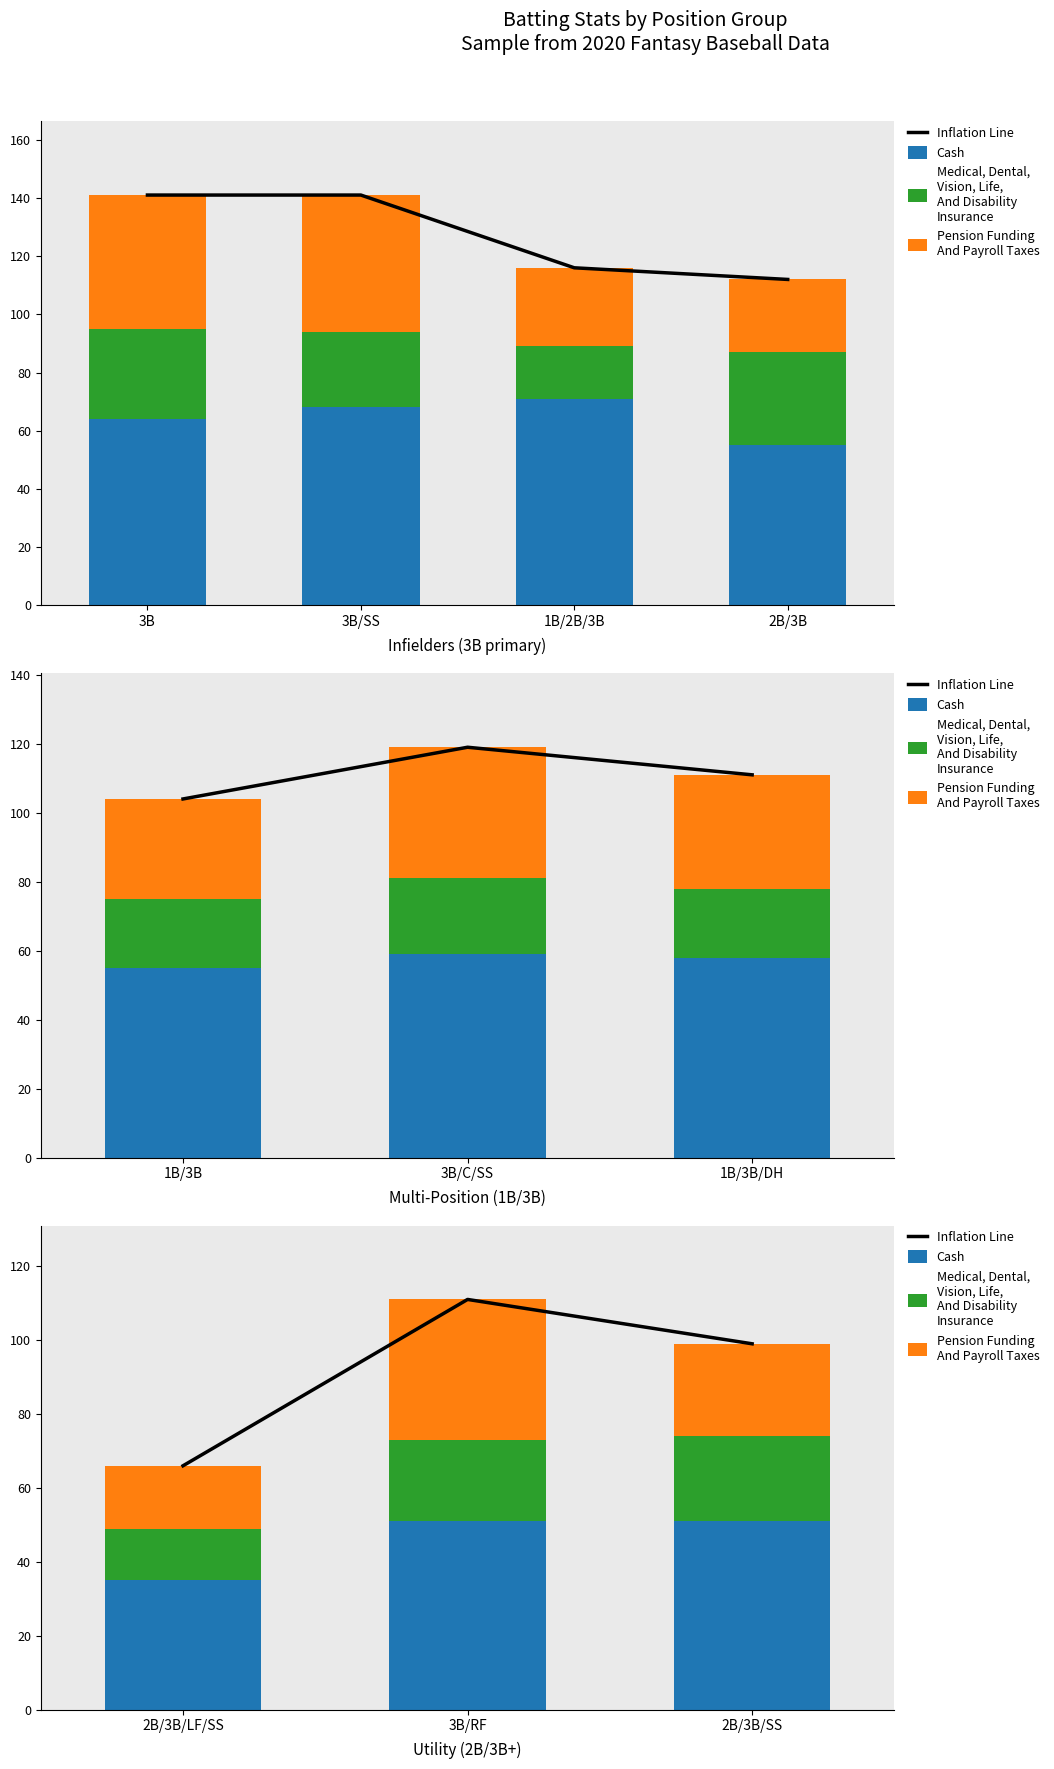

What is the average value of the Medical, Dental,
Vision, Life,
And Disability
Insurance series?

20